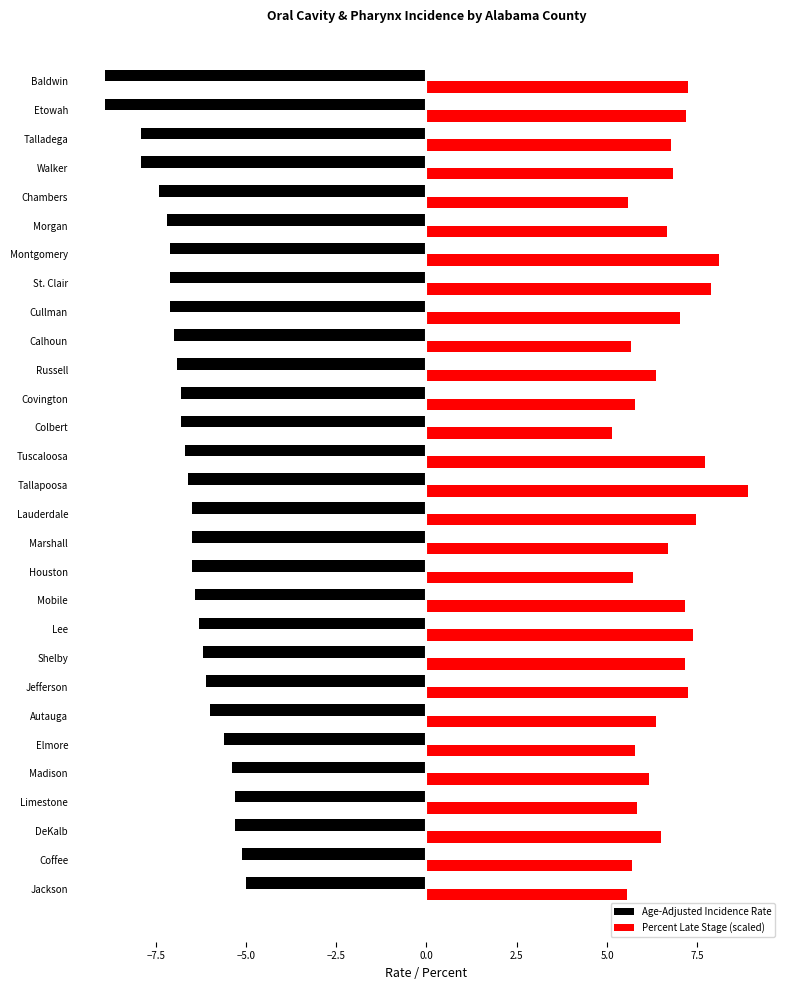

Rank the series at Tuscaloosa from highest to lowest value.

Percent Late Stage (scaled), Age-Adjusted Incidence Rate